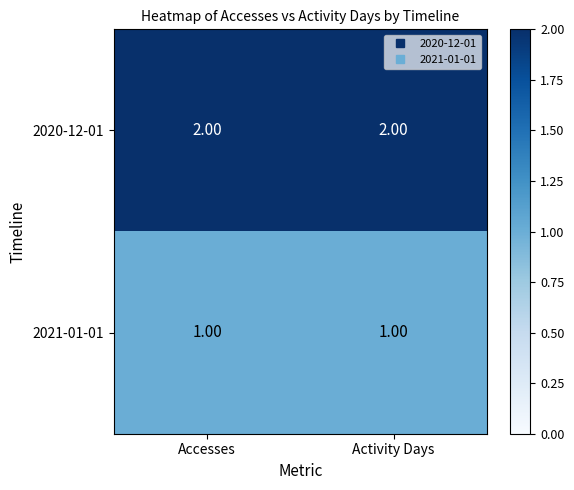

At Activity Days, list the series in order from smallest to largest.

2021-01-01, 2020-12-01